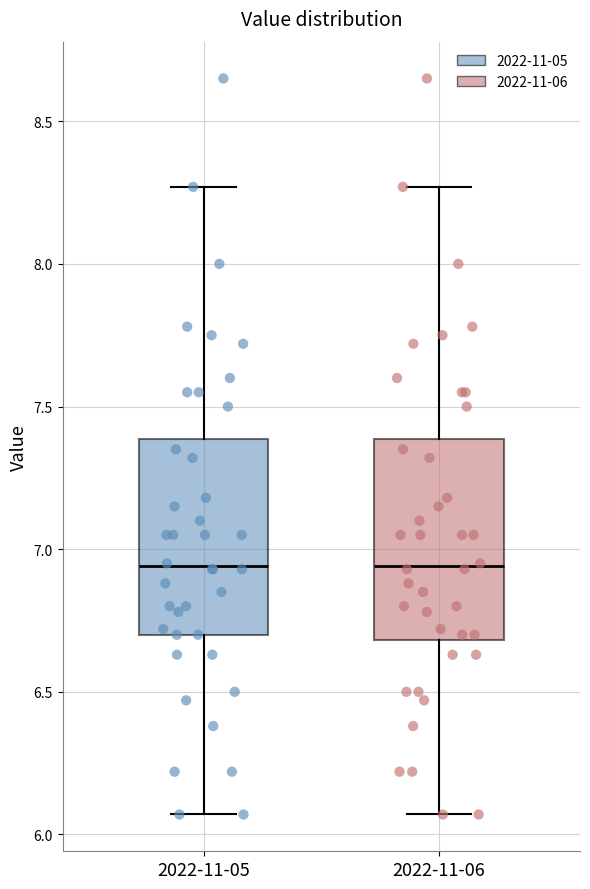

Reading left to right, read every box against the y-axis: the position of its median line, the range the box covers, and the ends of its whiskers. The values are not printed on the chart, so give them approximately, as read against the axis.

2022-11-05: median 6.95, box 6.70 to 7.40, whiskers 6.05 to 8.25
2022-11-06: median 6.95, box 6.70 to 7.40, whiskers 6.05 to 8.25